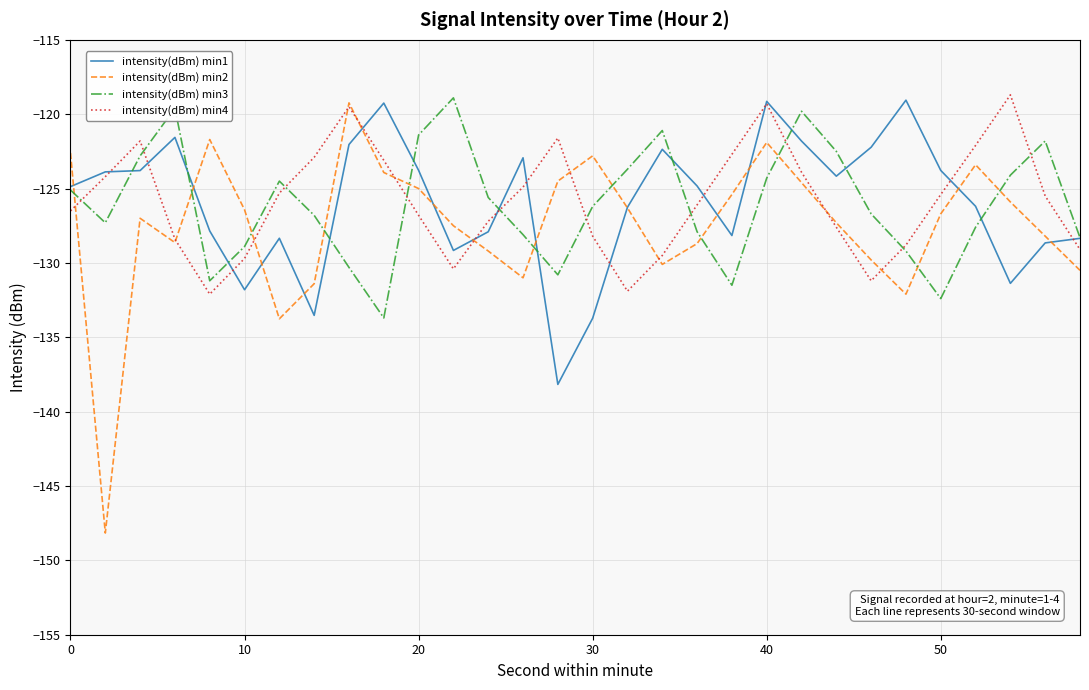

True or false: intensity(dBm) min2 and intensity(dBm) min4 cross at least once.

True